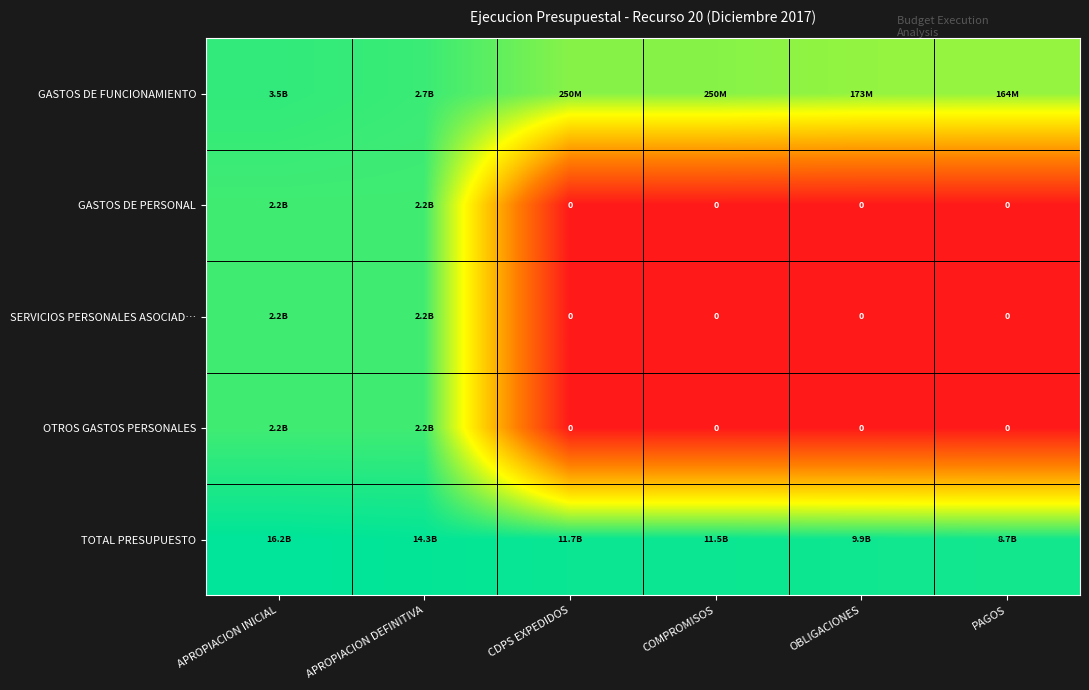

Which series has the largest total across all categories?

TOTAL PRESUPUESTO